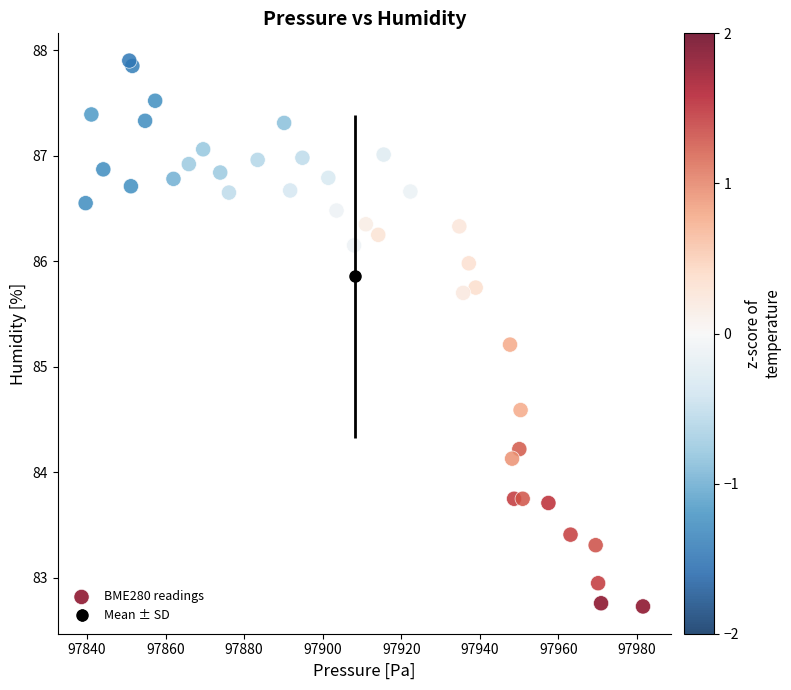

What Y value in the scatter plot is closest to 85?

85.2